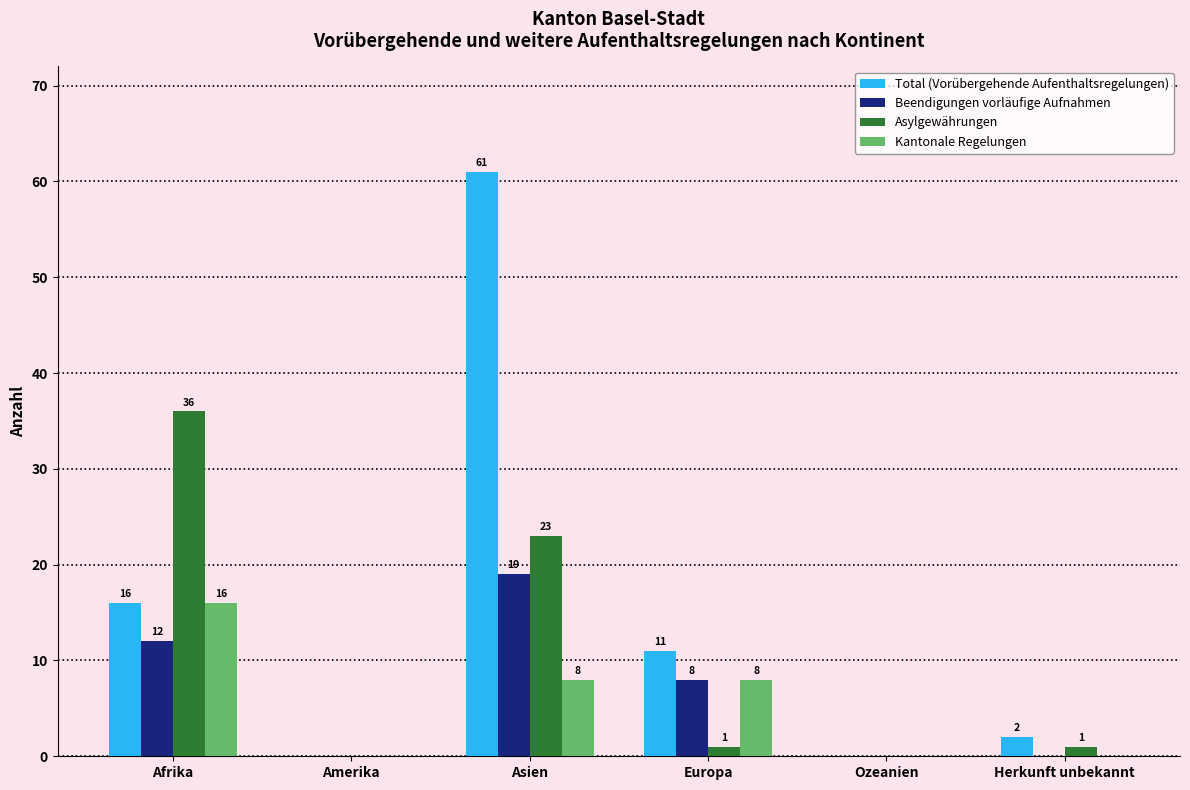

How many Kantonale Regelungen values are between 0 and 8?

5